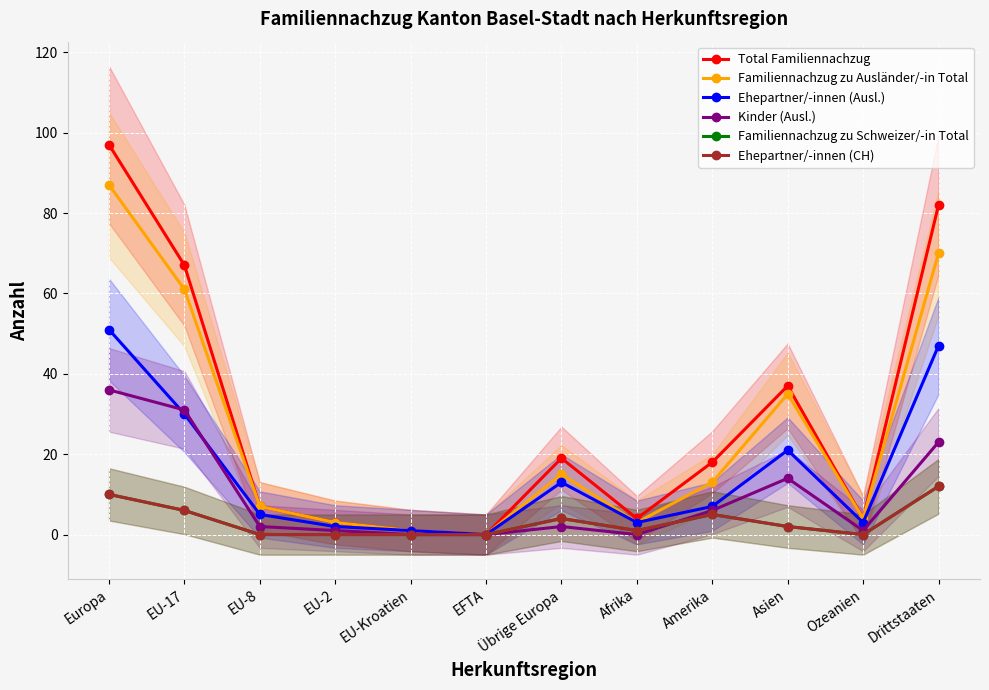

What position from the left is Übrige Europa?

7